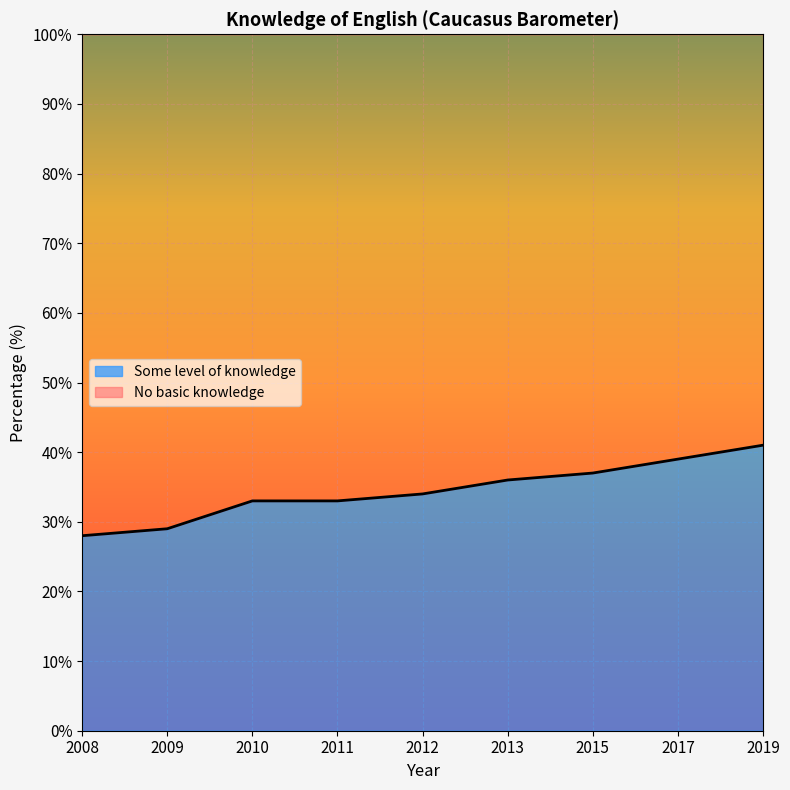

The chart shows a value of 36 at 2013. True or false?

True